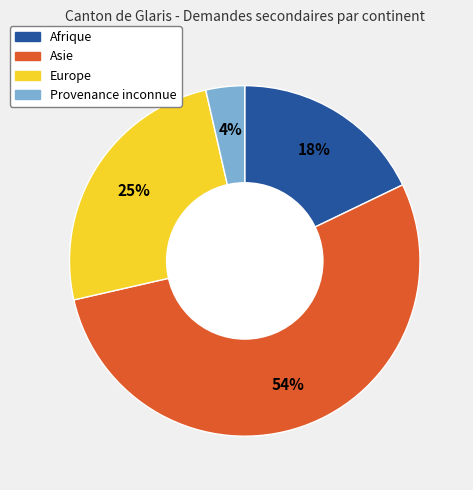

Between Provenance inconnue and Europe, which is larger?

Europe